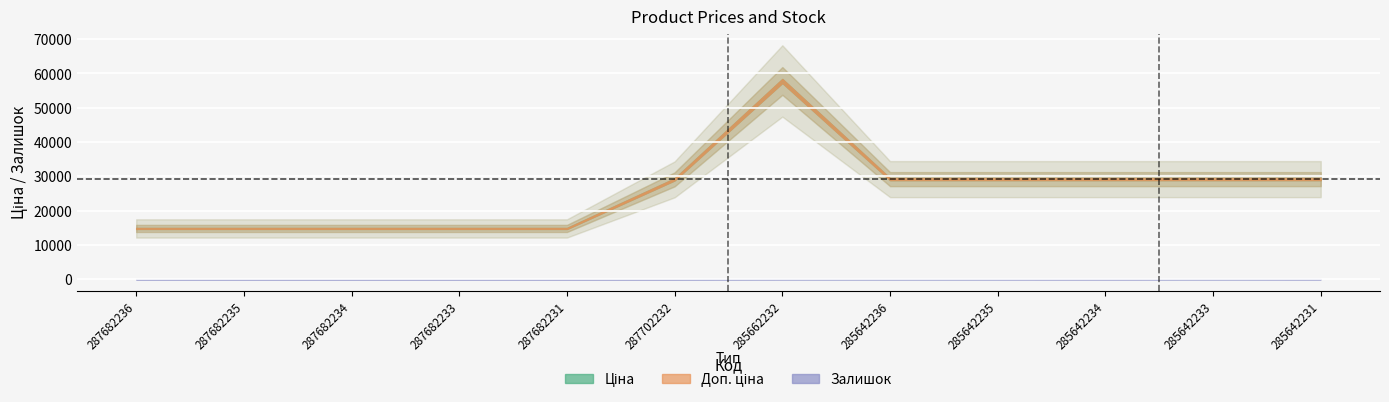

Which series has the widest spread of values?

Ціна